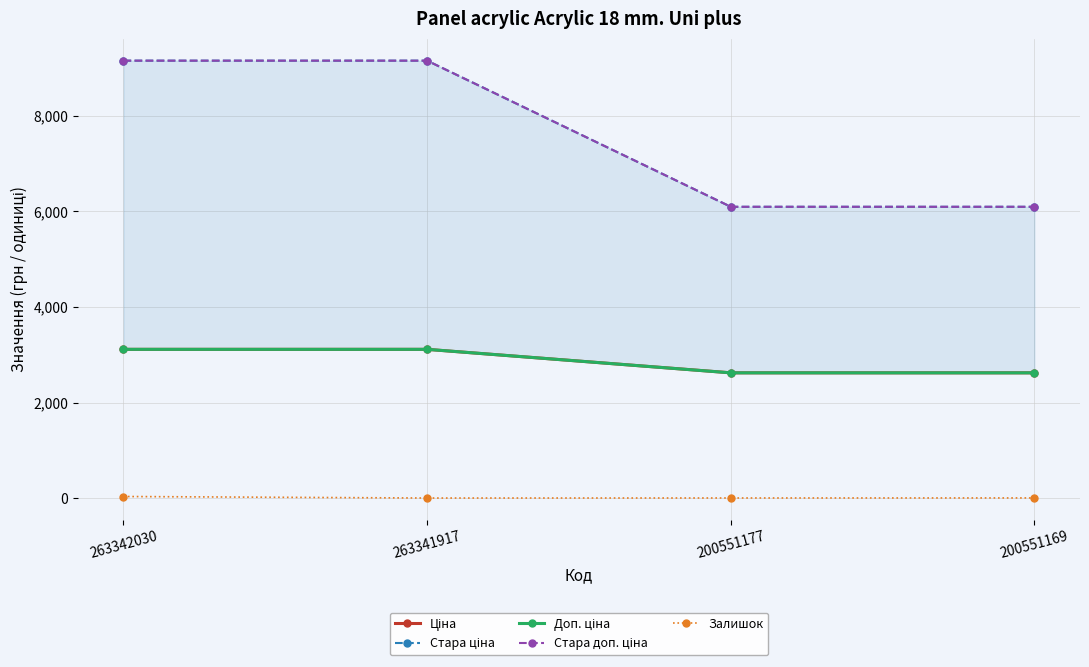

Reading left to right, list all the values displayed in this chart.

Ціна: 3112.5	3112.5	2621.3	2621.3
Стара ціна: 9154.5	9154.5	6096.2	6096.2
Доп. ціна: 3113.0	3113.0	2621.0	2621.0
Стара доп. ціна: 9154.5	9154.5	6096.2	6096.2
Залишок: 33.0	1.0	2.0	3.0